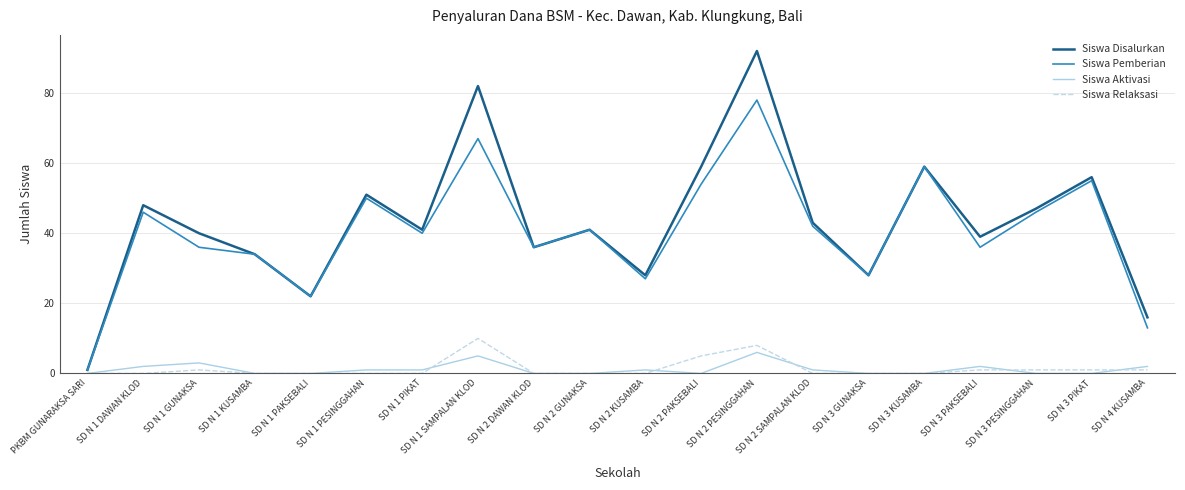

True or false: Siswa Disalurkan and Siswa Aktivasi intersect in this chart.

False